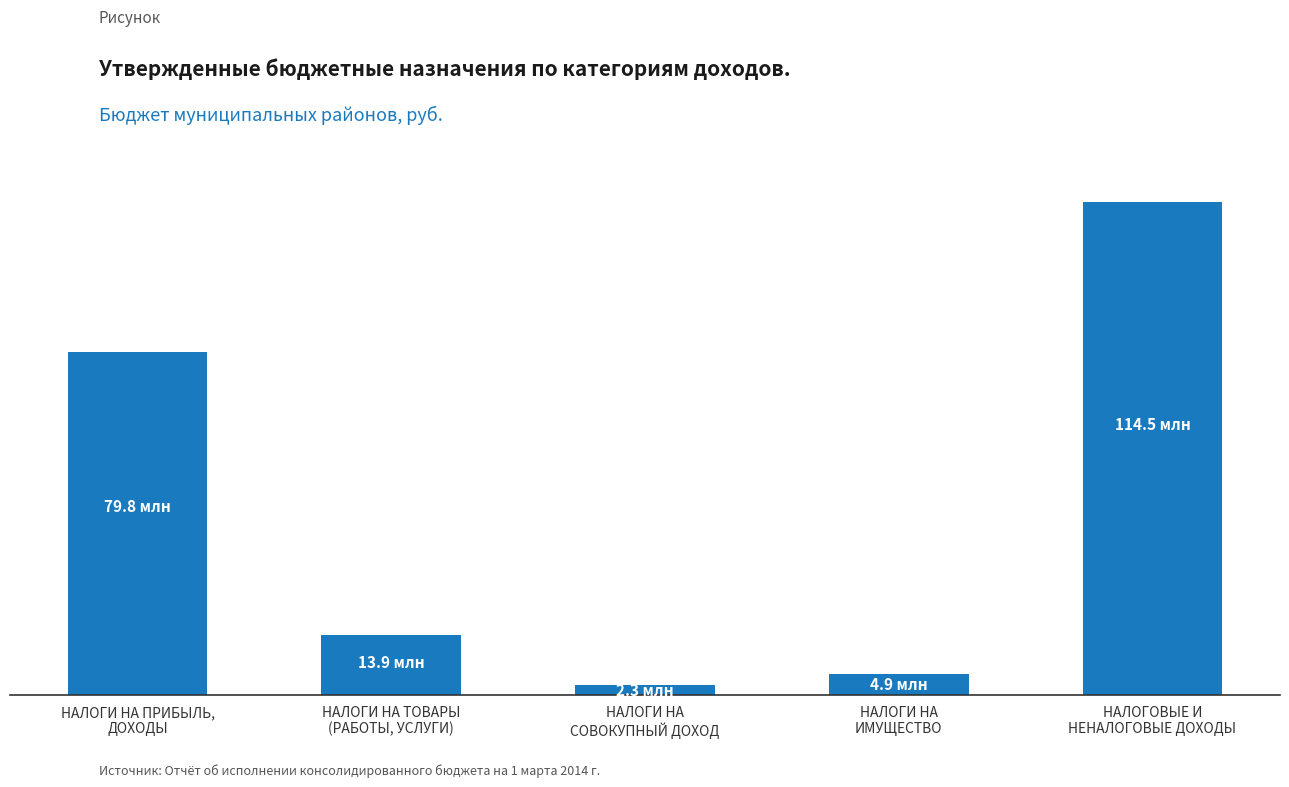

What is the approximate value at НАЛОГИ НА ПРИБЫЛЬ,
ДОХОДЫ?

79814000